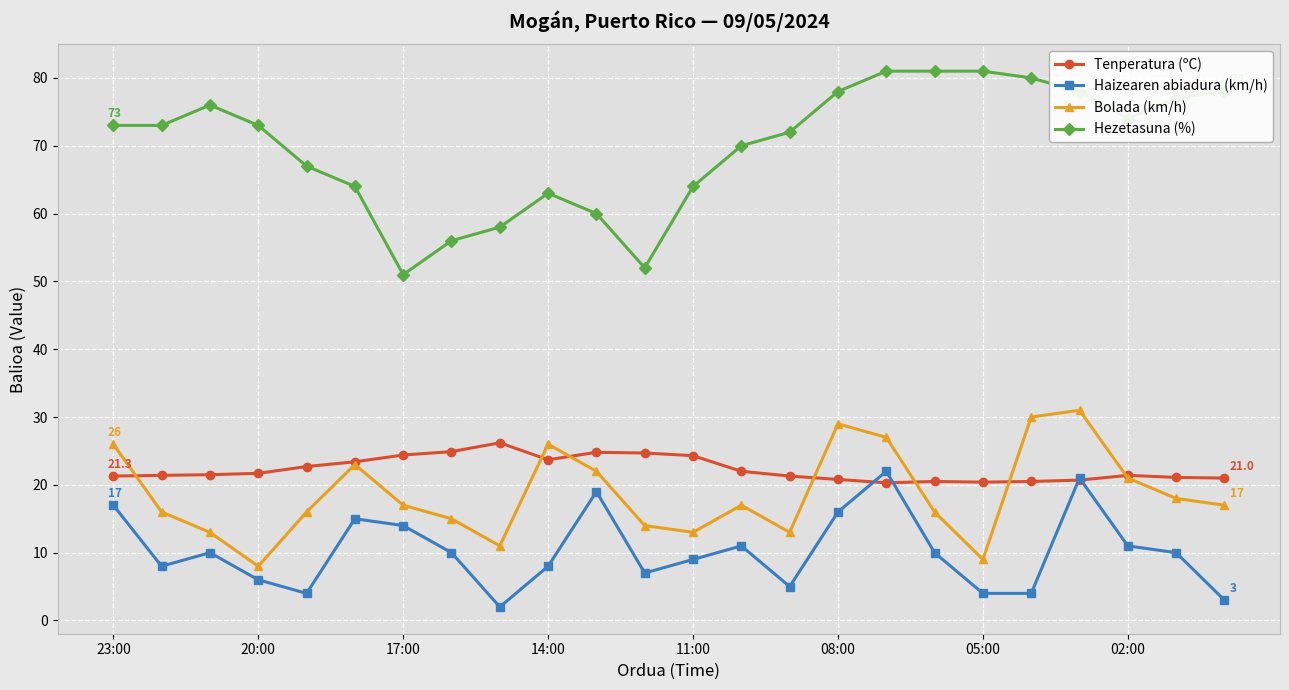

List the series in order of their peak value, lowest first.

Haizearen abiadura (km/h), Tenperatura (ºC), Bolada (km/h), Hezetasuna (%)